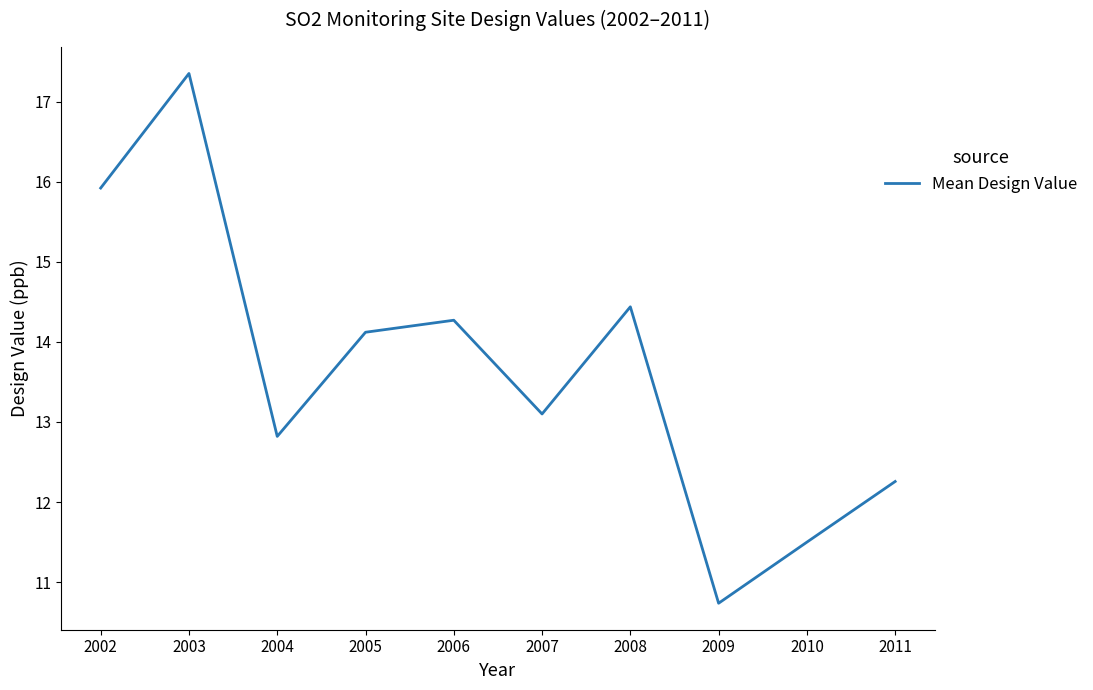

Reading right to left, list all the values displayed in this chart.

12.3	11.5	10.7	14.4	13.1	14.3	14.1	12.8	17.4	15.9